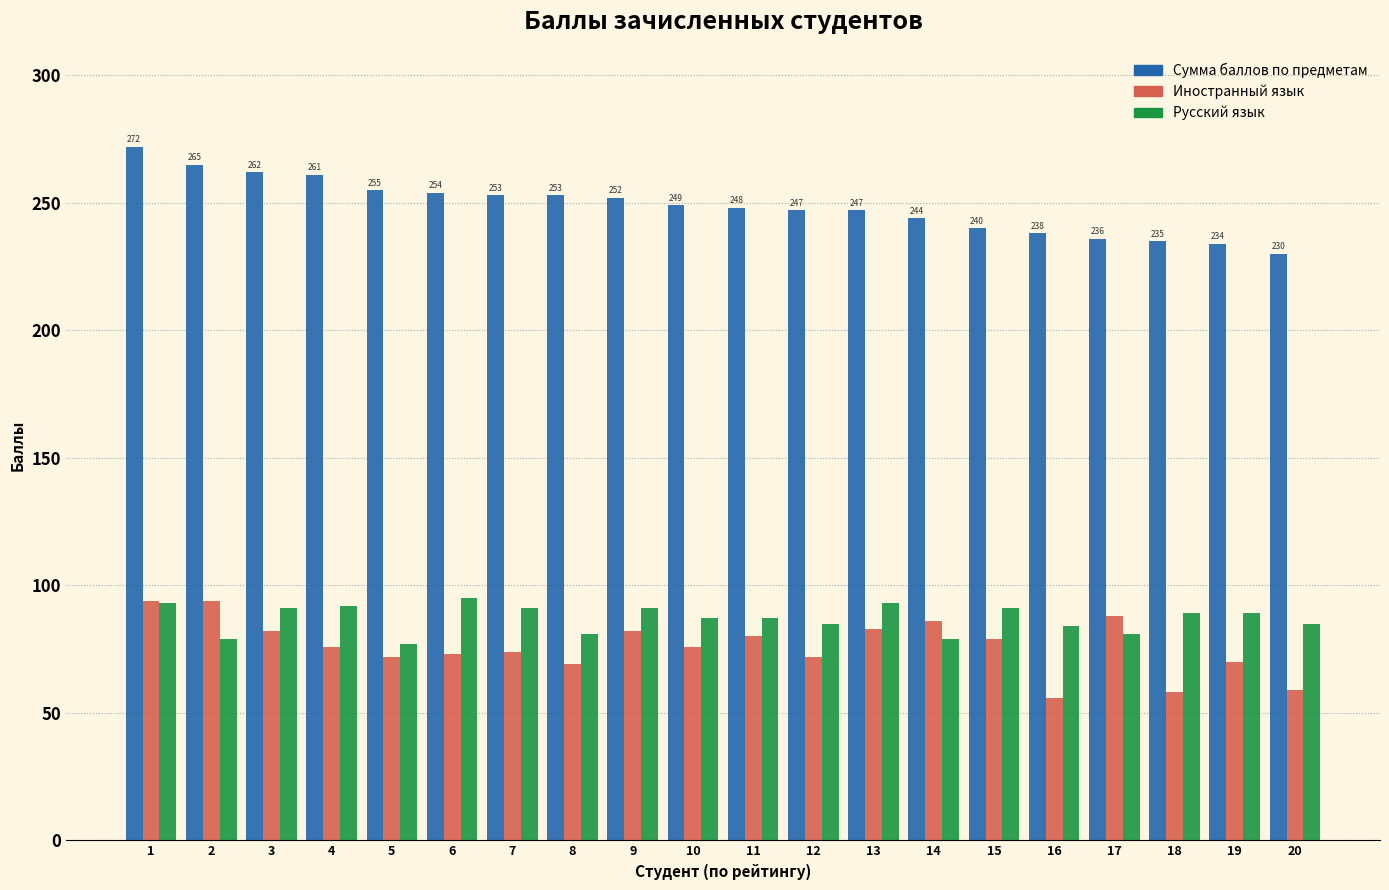

What is the difference between the highest and lowest values at 10?

173